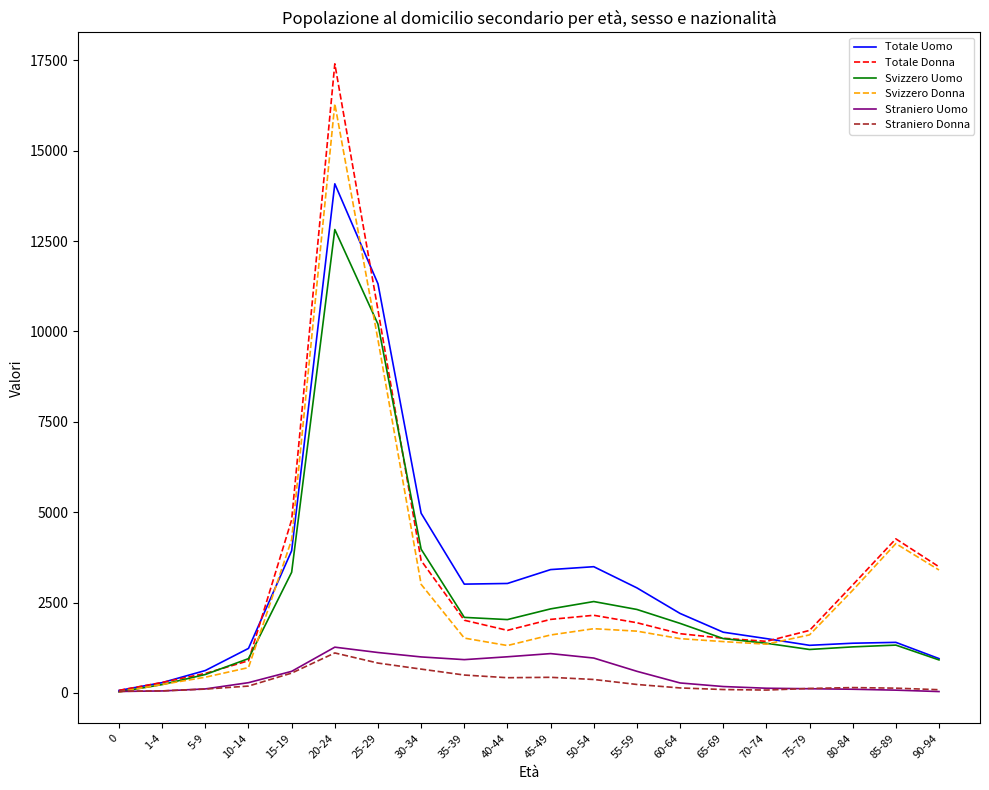

Count the number of categories in the chart.

20